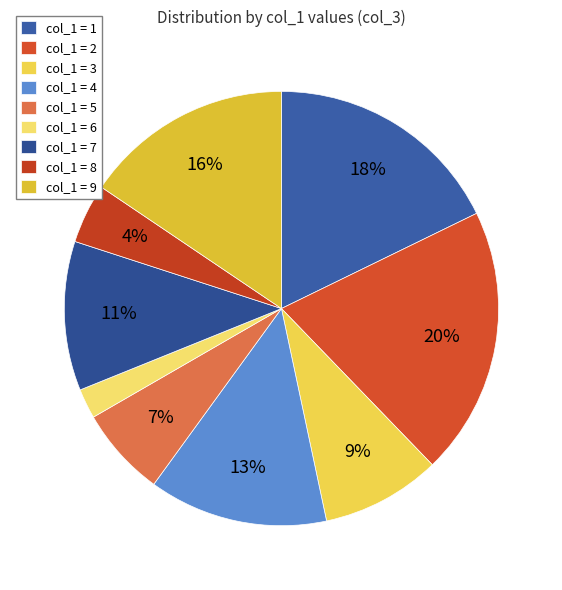

How many slices are in this pie chart?

9